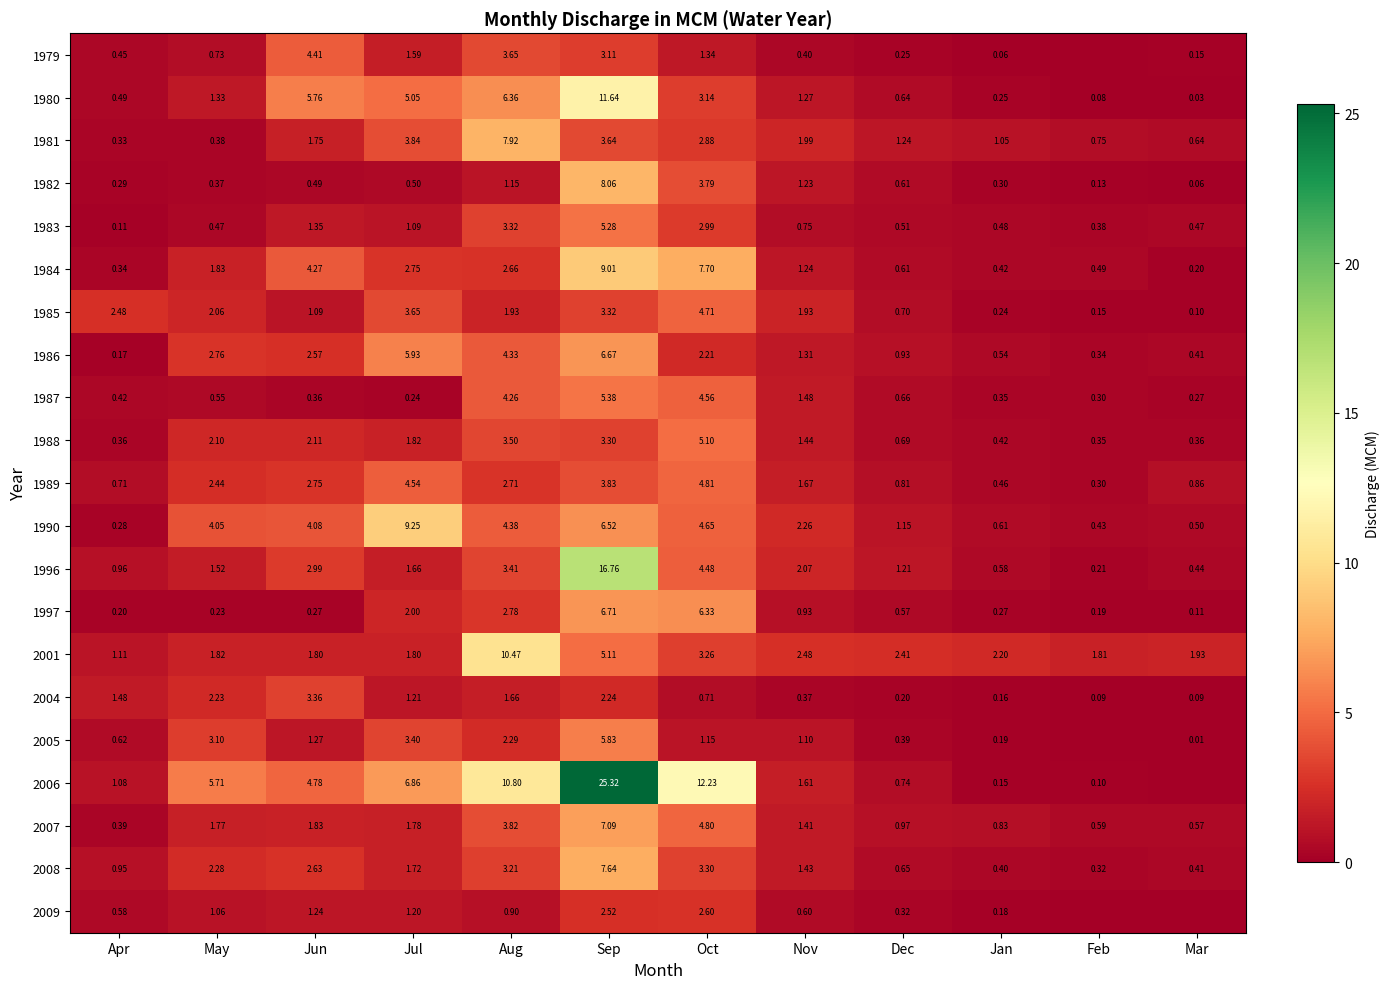

What is the sum of the 1997 values at Jul and Dec?

2.6